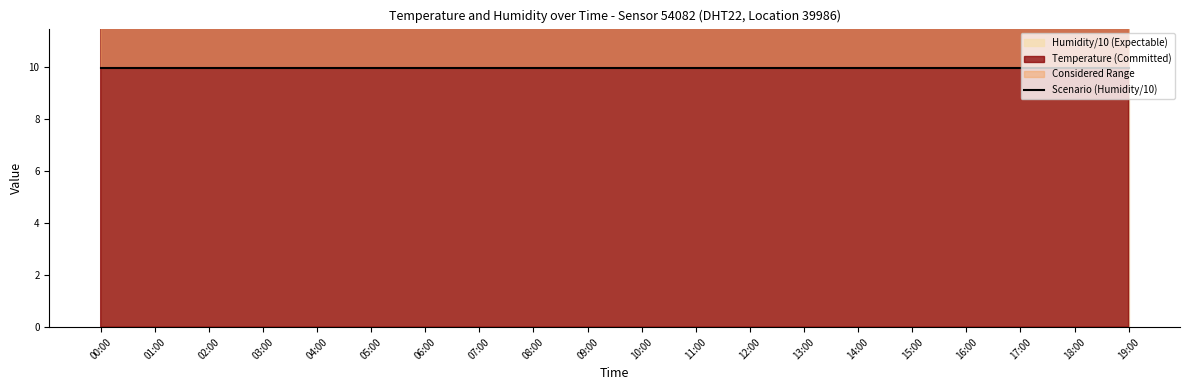

What is the label of the 10th point from the right?

10:00